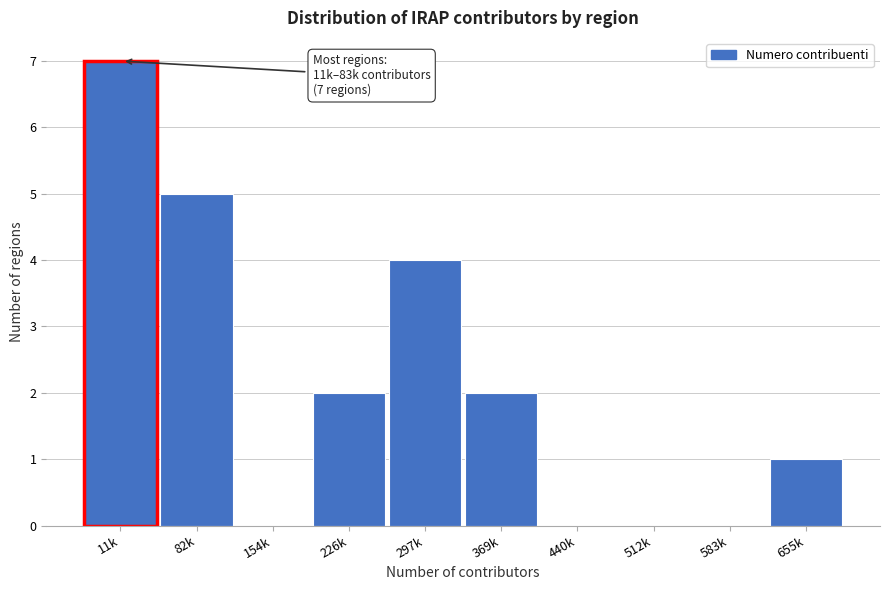

Reading right to left, list all the values displayed in this chart.

655k=1	583k=0	512k=0	440k=0	369k=2	297k=4	226k=2	154k=0	82k=5	11k=7